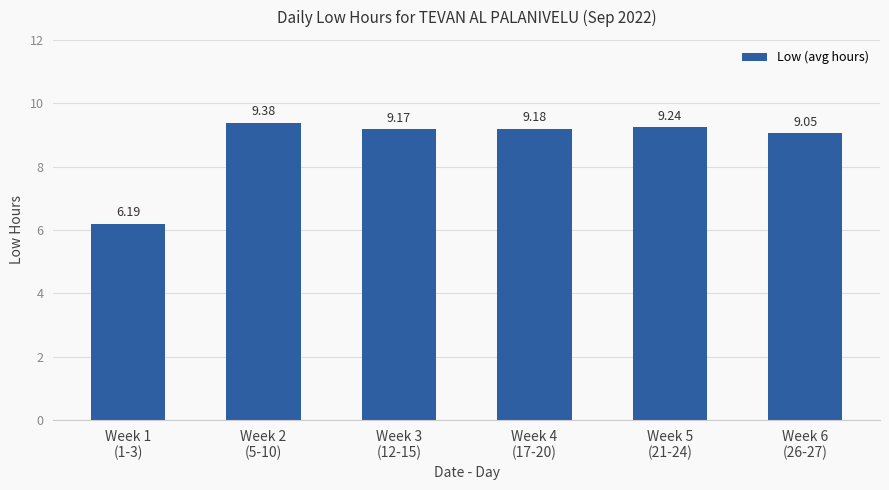

Which category has the lowest value across all series?

Week 1
(1-3)